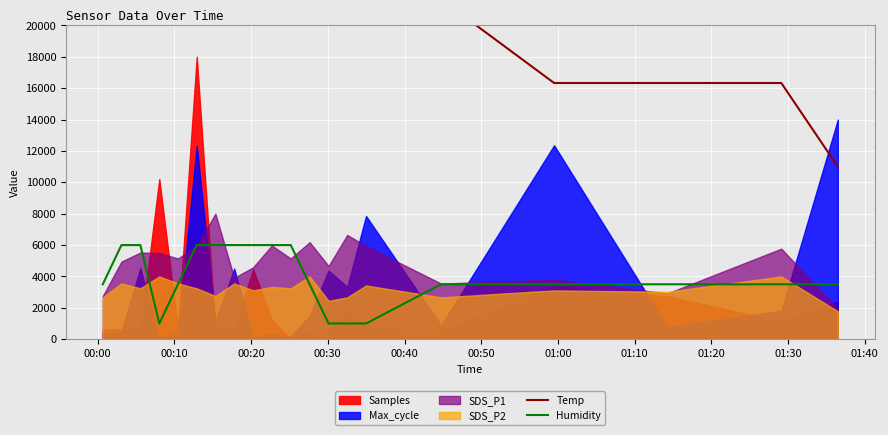

True or false: Temp and Humidity cross at least once.

False